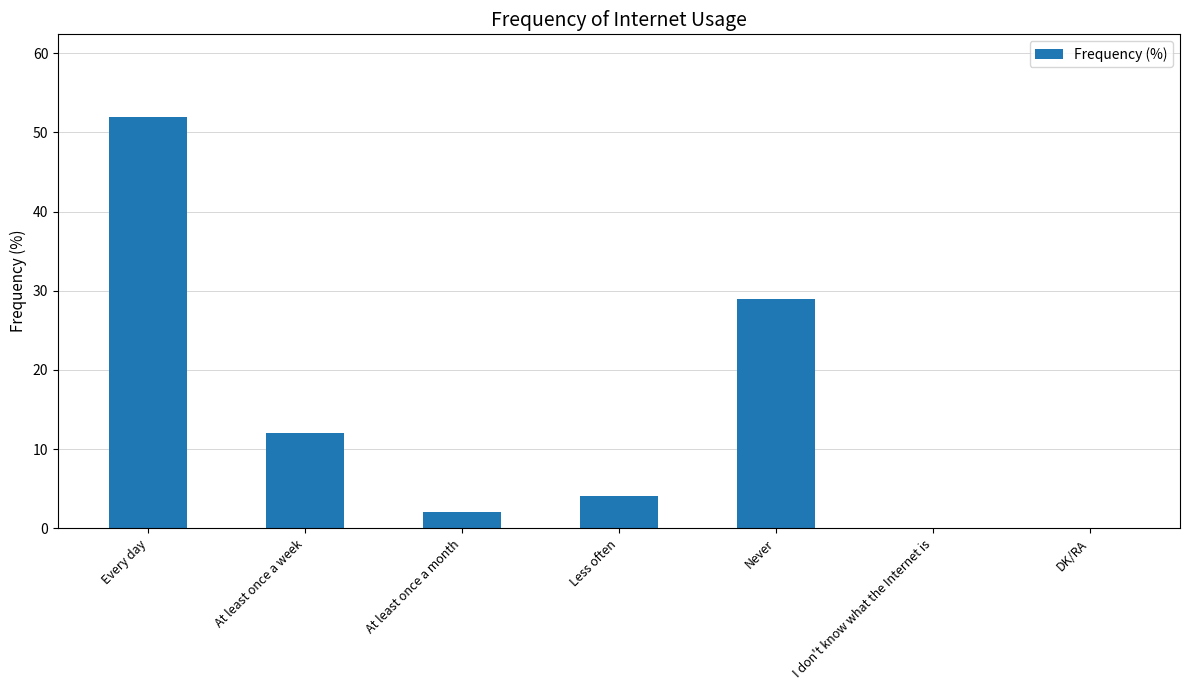

What is the change in value from Every day to Never?

-23